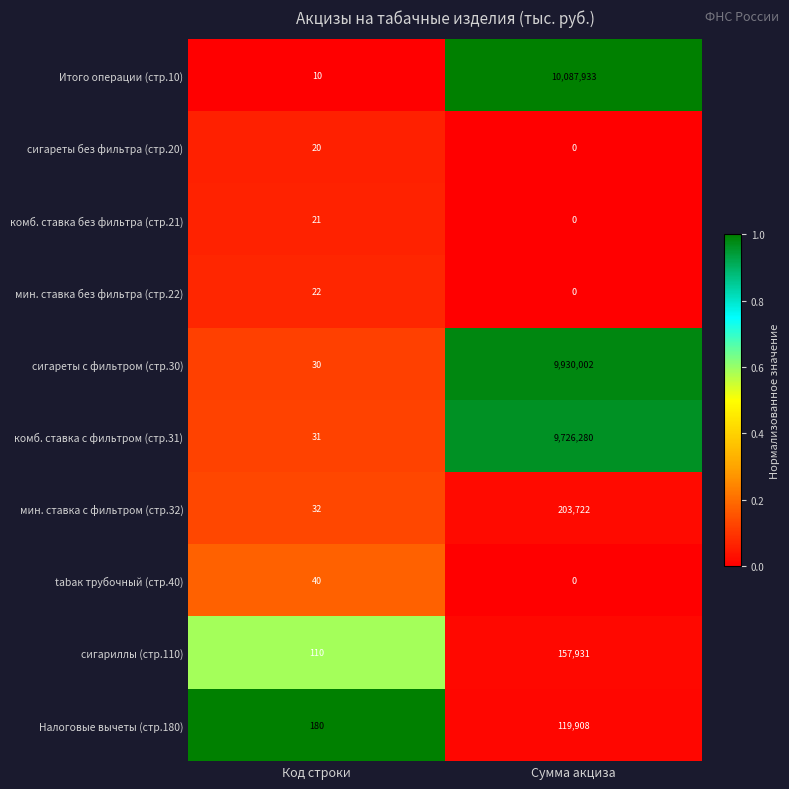

Is it true that комб. ставка с фильтром (стр.31) equals 9726280 at Сумма акциза?

True